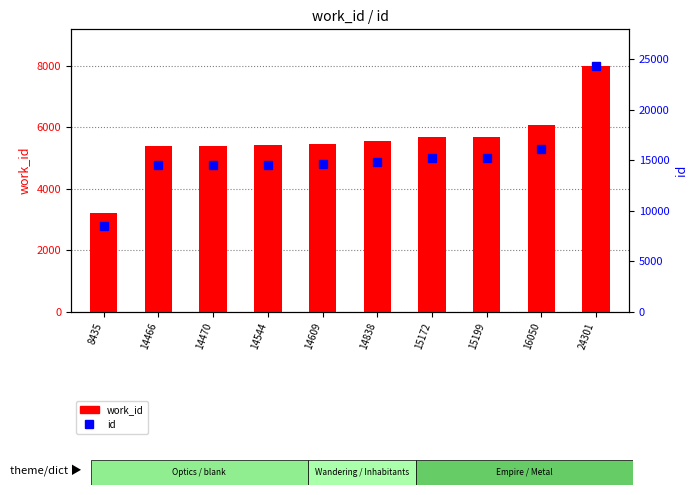

How many categories are shown in the chart?

10